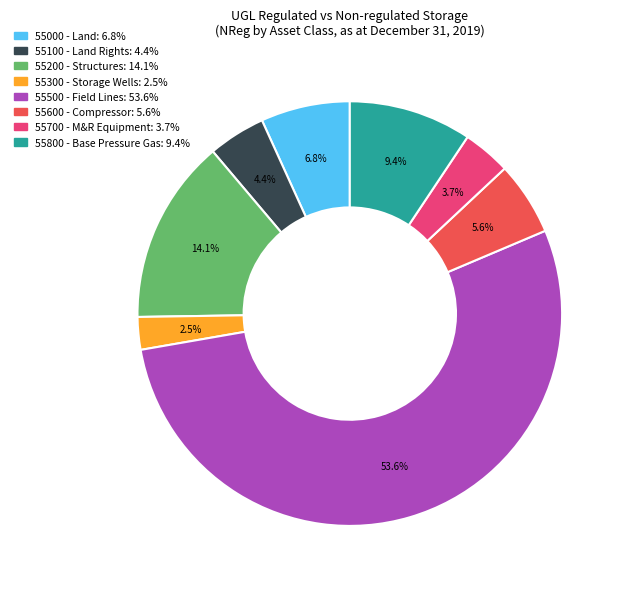

Does any single category account for the majority?

Yes